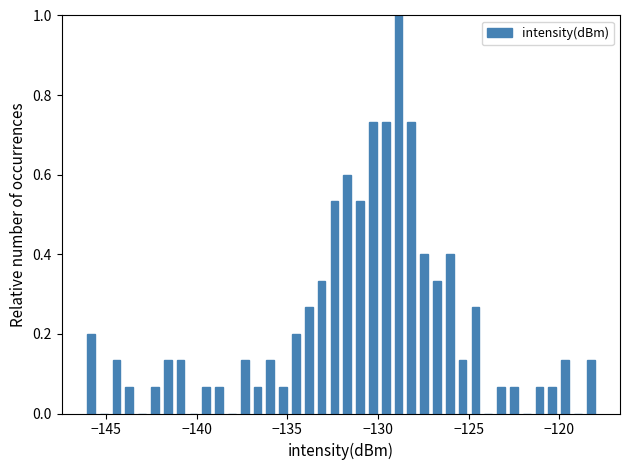

Read against the x-axis, roughly where is the centre of the tallest bar?

-129.0